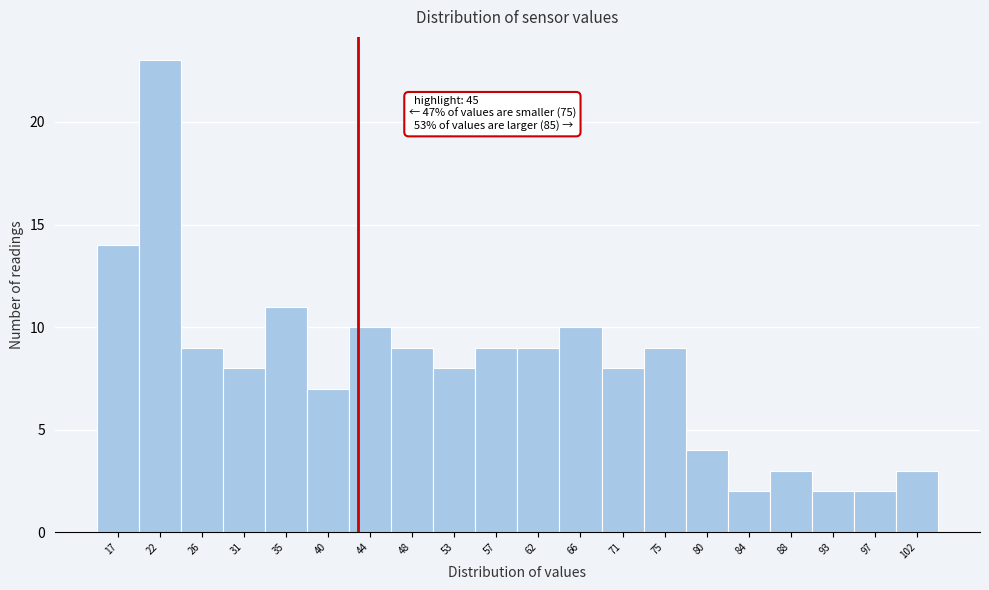

Reading right to left, list all the values displayed in this chart.

102=3	97=2	93=2	88=3	84=2	80=4	75=9	71=8	66=10	62=9	57=9	53=8	48=9	44=10	40=7	35=11	31=8	26=9	22=23	17=14